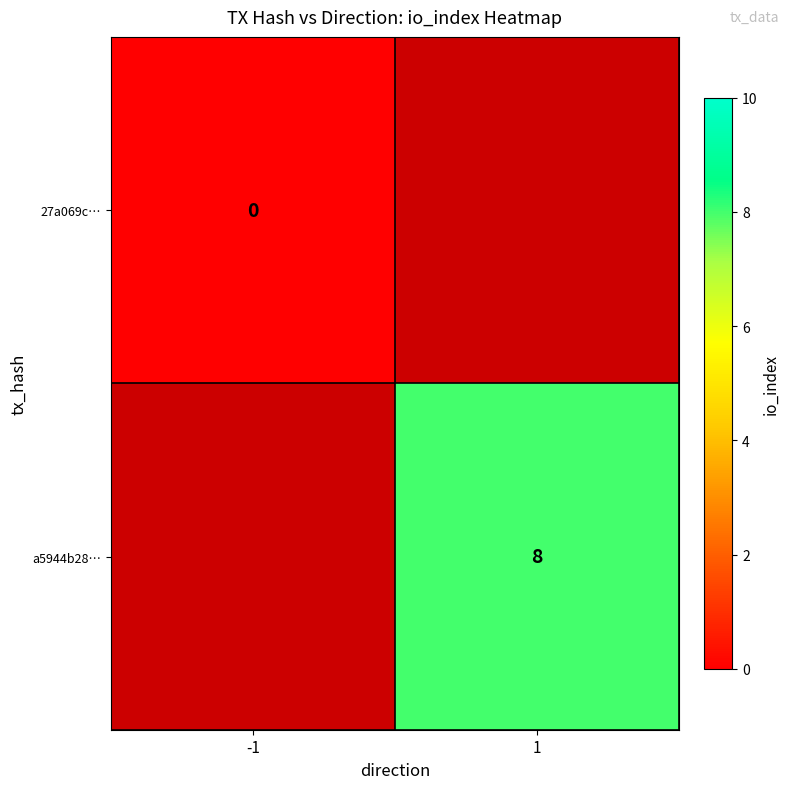

At how many categories does at least one series exceed 0?

1